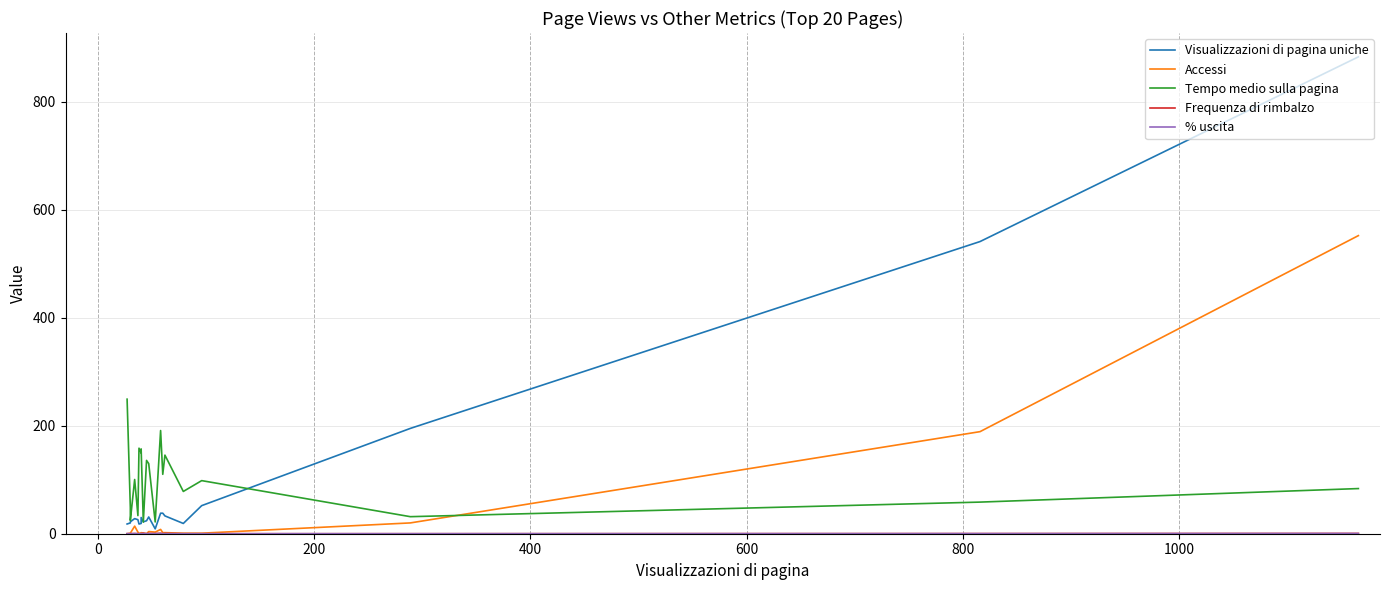

What is the sum of all Accessi values?

805.0